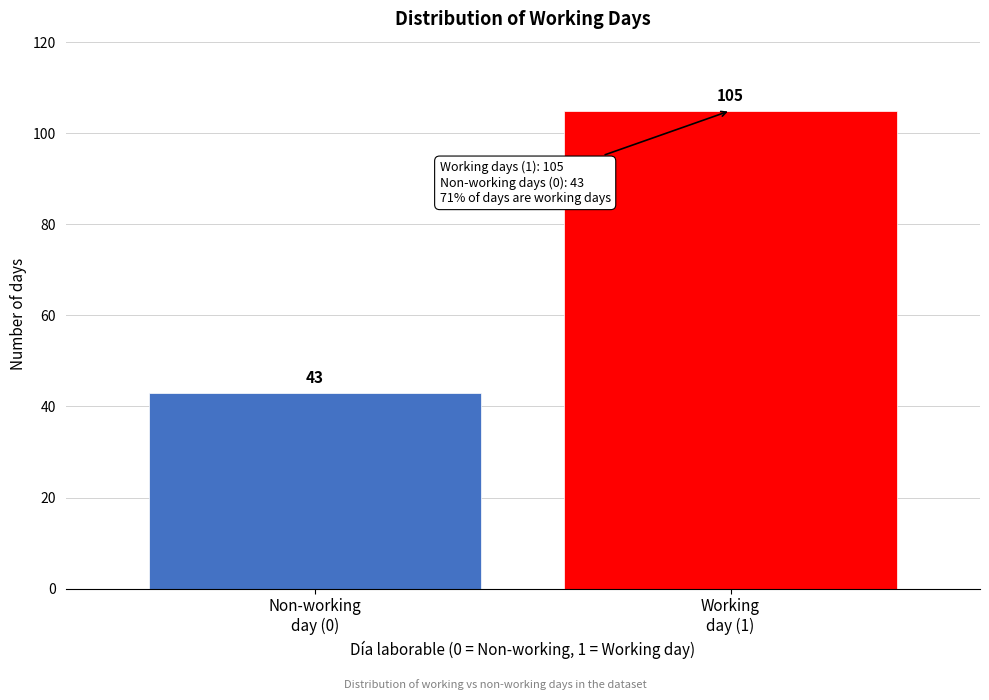

Reading right to left, list all the values displayed in this chart.

105	43